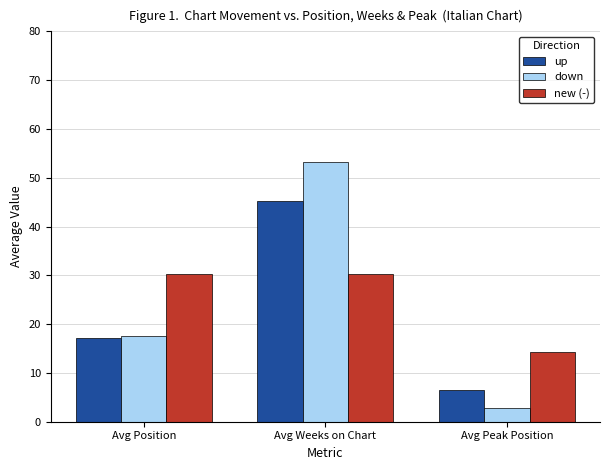

What is the maximum value shown in the chart?

53.2